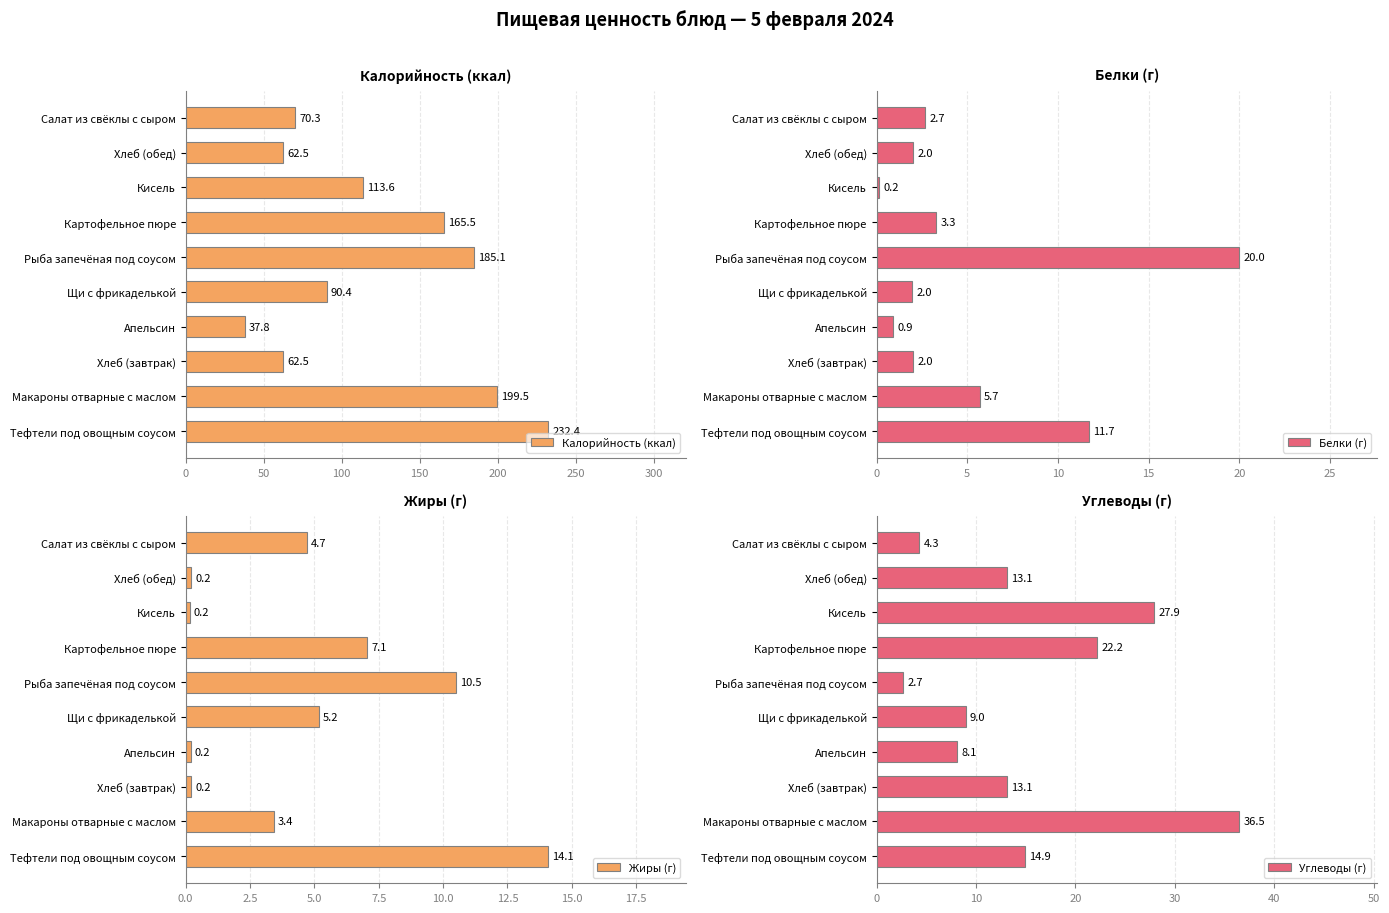

Which category has the lowest value in the Углеводы (г) series?

Рыба запечёная под соусом